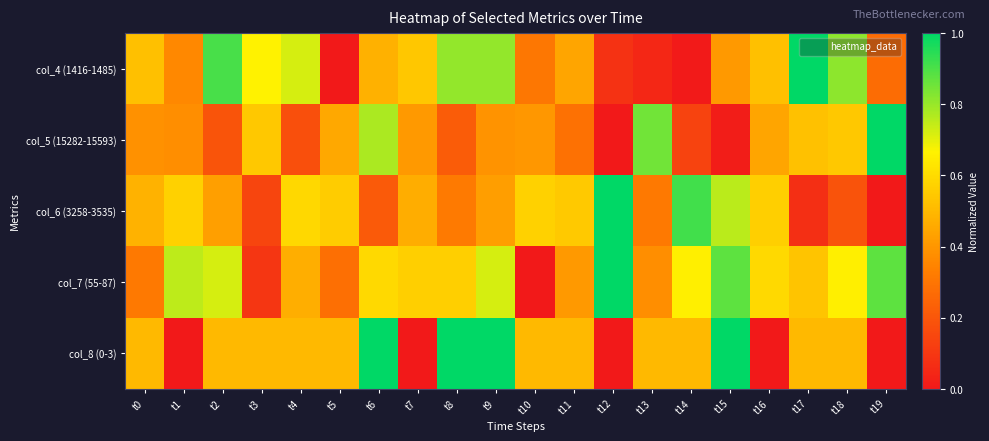

Which series changed the most between t3 and t9?

col_7 (55-87)